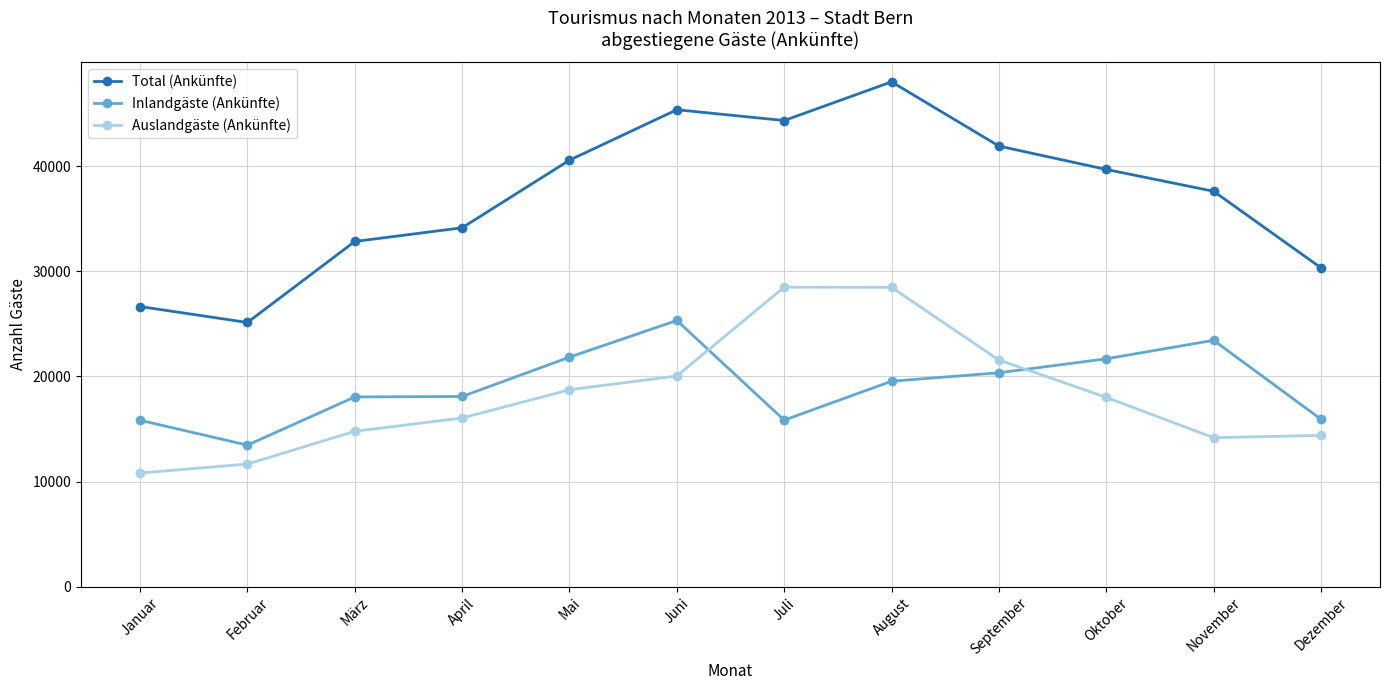

At how many categories does at least one series exceed 38695?

6